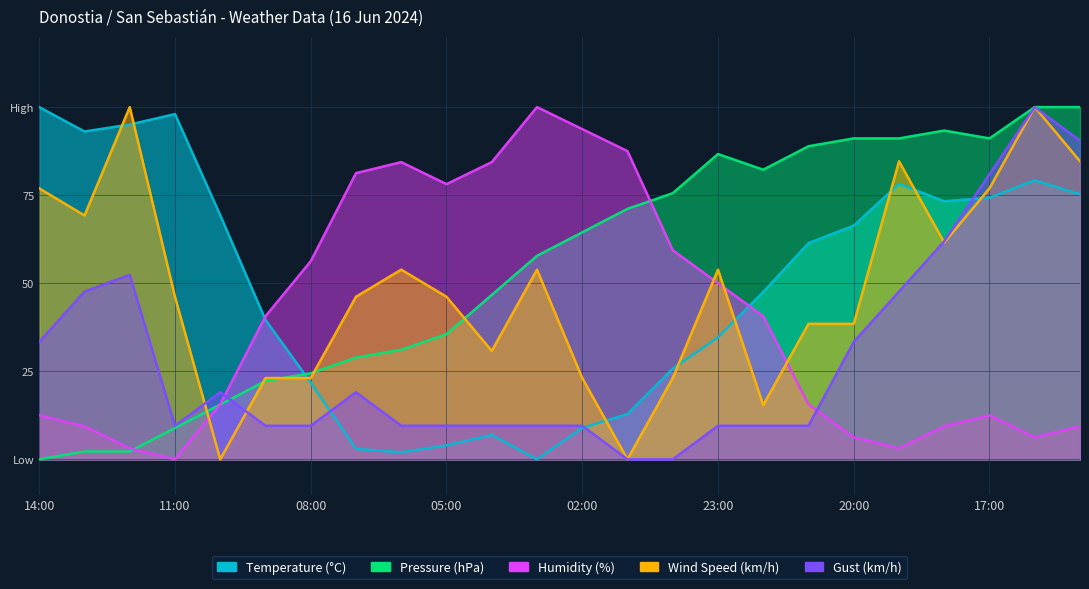

At which category is the sum across all series the highest?

16:00